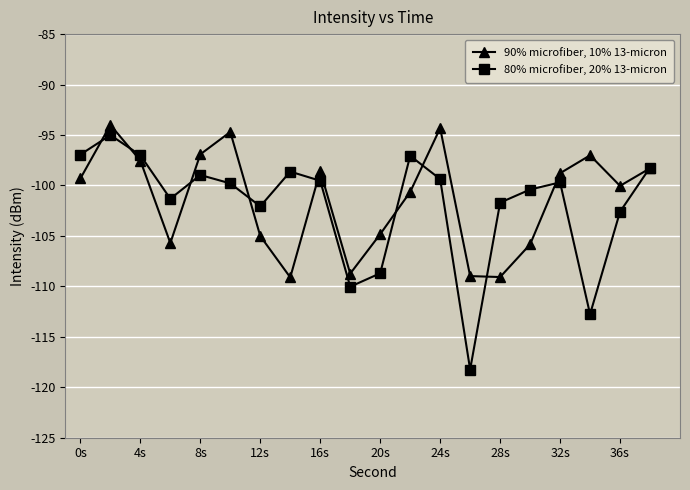

Which series has the largest total across all categories?

90% microfiber, 10% 13-micron